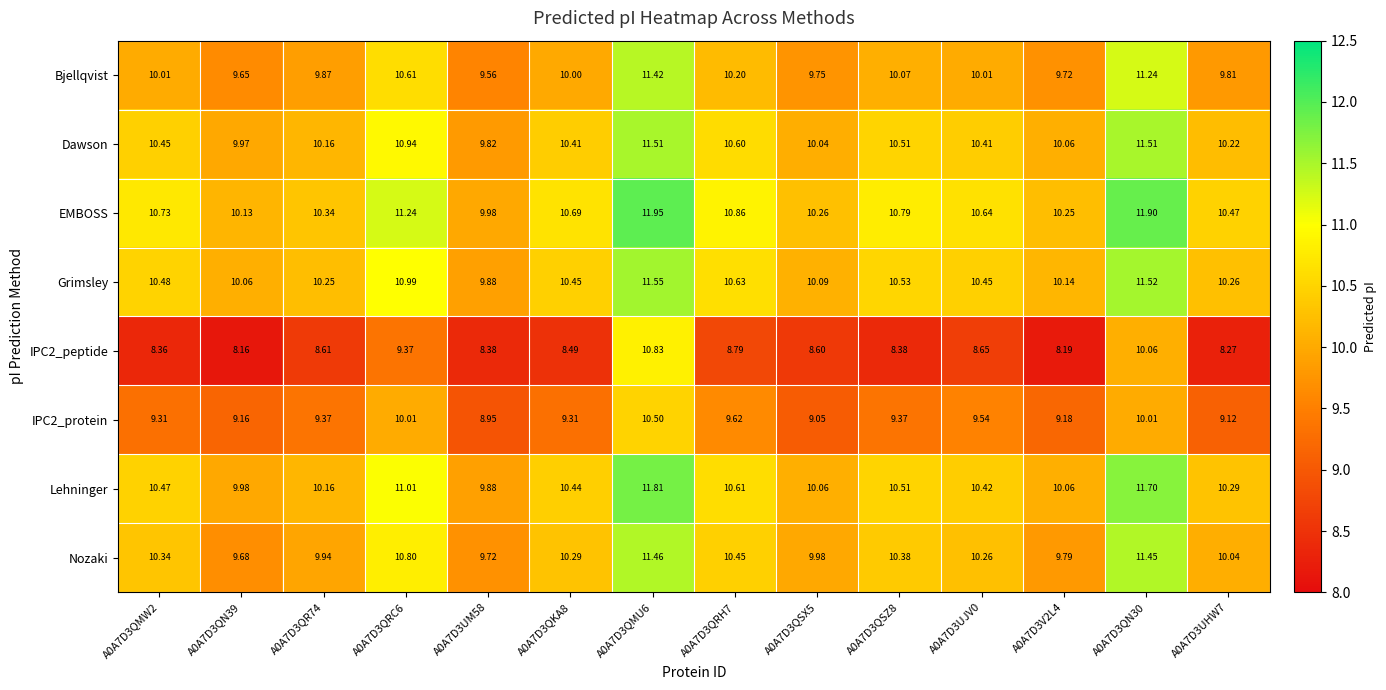

Is the value of Lehninger at A0A7D3QMW2 greater than the value of Bjellqvist at A0A7D3QR74?

Yes